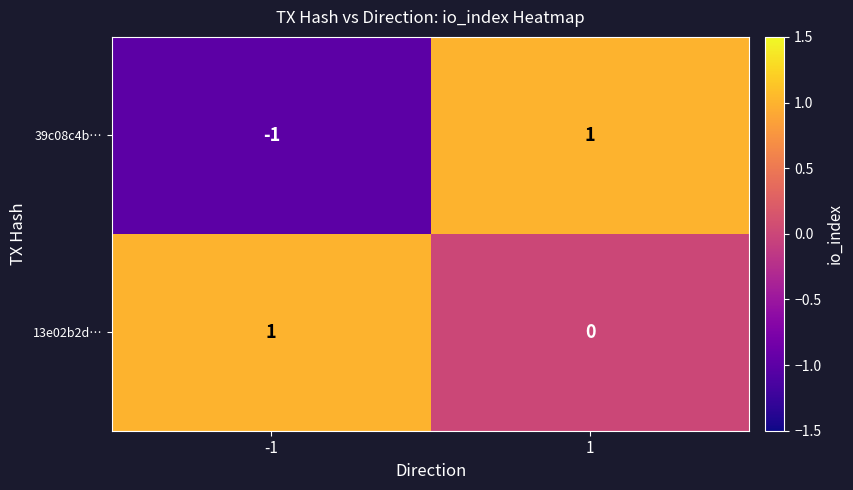

Is the value of 39c08c4b… at -1 greater than the value of 13e02b2d… at -1?

No